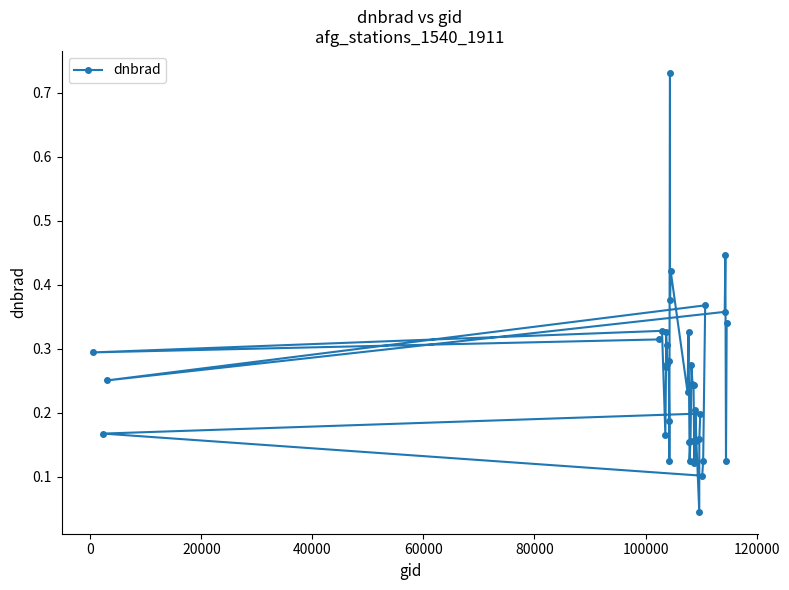

What is the greatest value displayed?

0.7